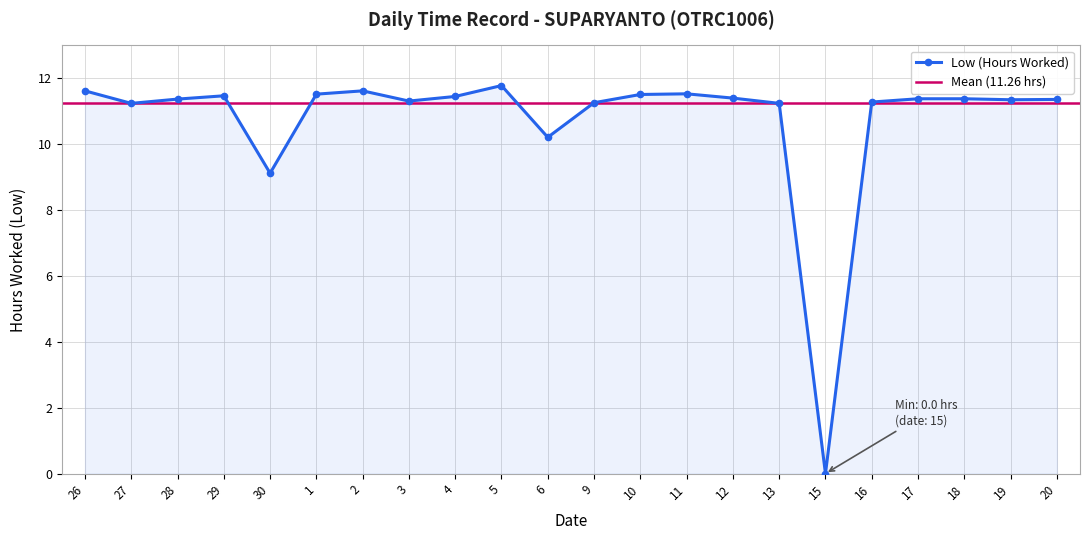

Which category has the lowest value across all series?

15